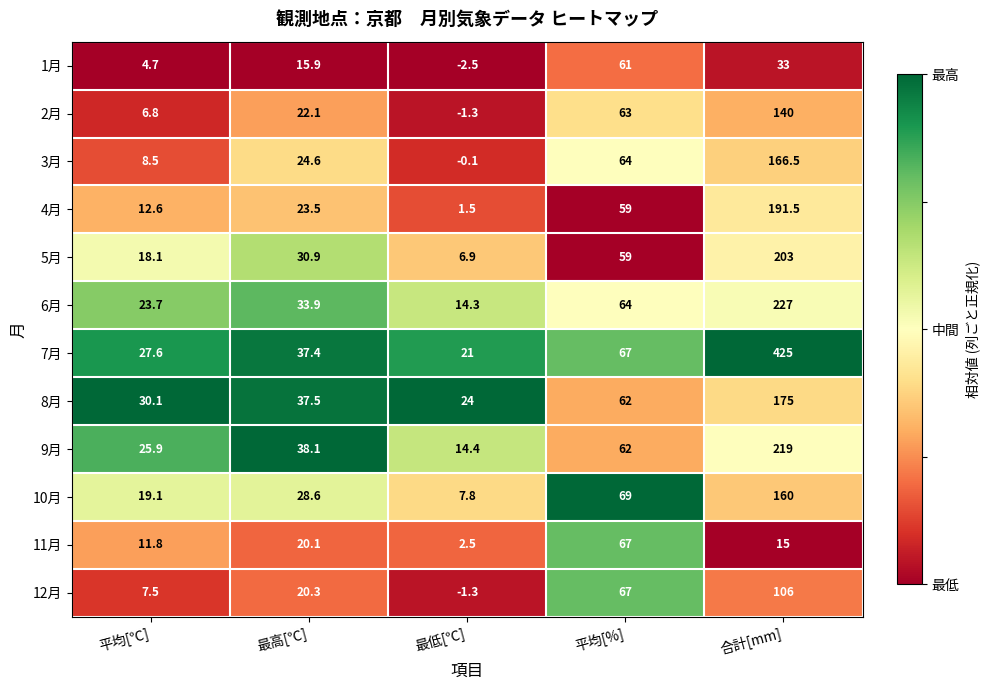

Between 平均[℃] and 最低[℃], which series saw the biggest shift?

9月